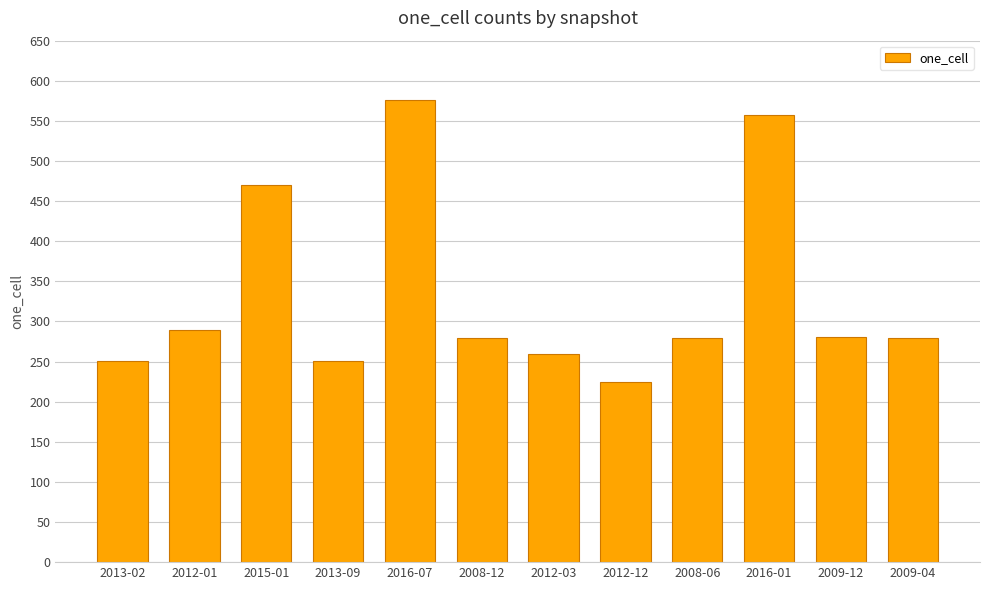

What is the difference between the maximum and second lowest values?

325